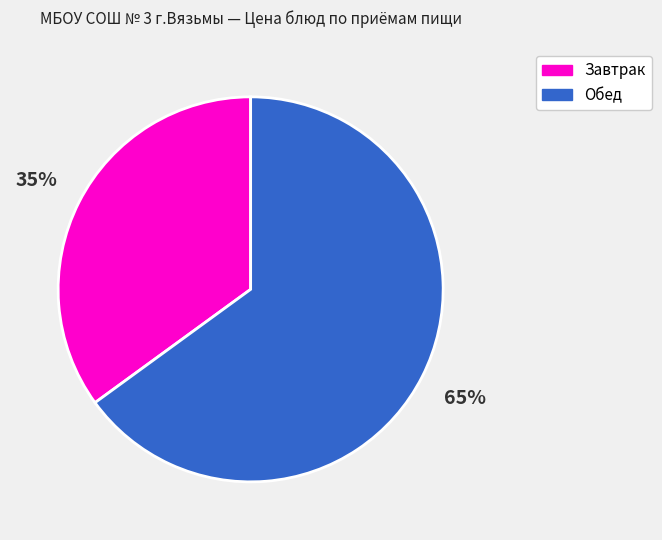

To the nearest percent, what percentage of the pie is Обед?

65%